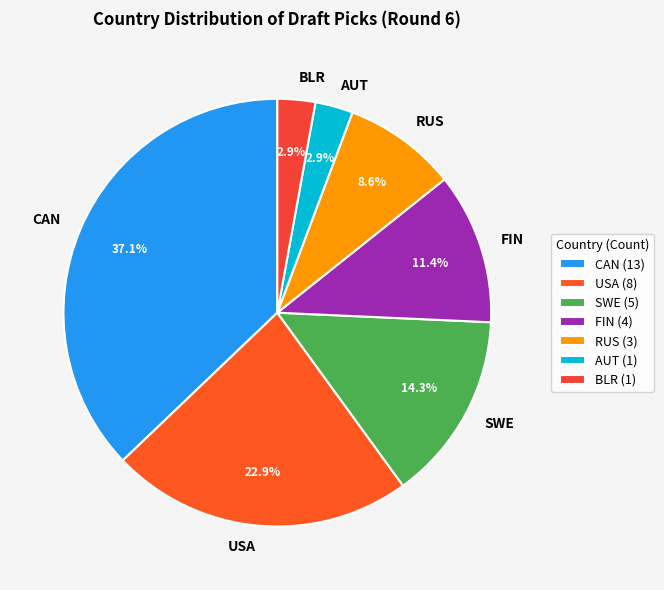

To the nearest percent, what is the difference between the SWE and FIN slice percentages?

3%